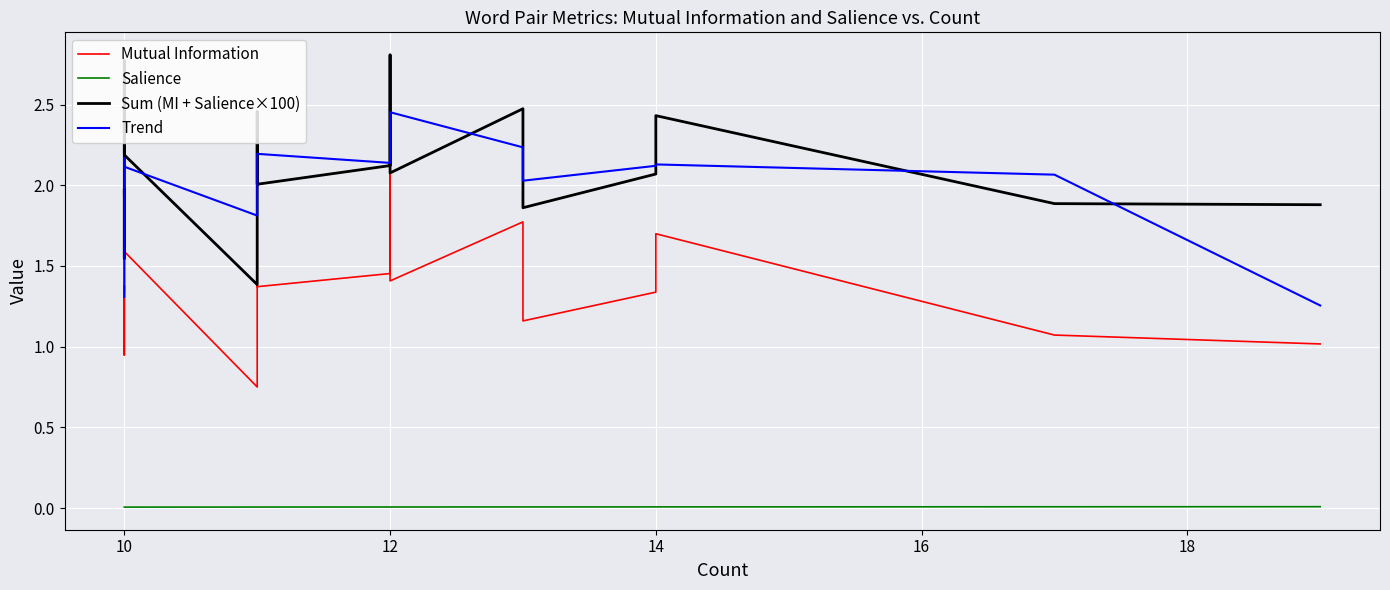

Is it true that Trend equals 0.5 at 12?

False